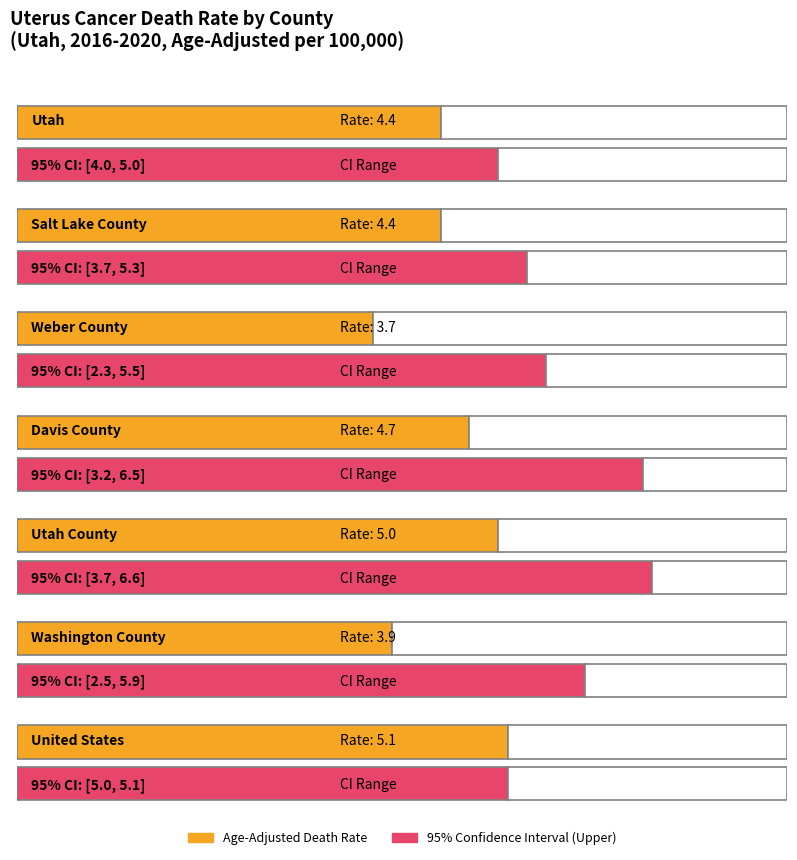

Are the bars grouped side by side (vs. stacked)?

No